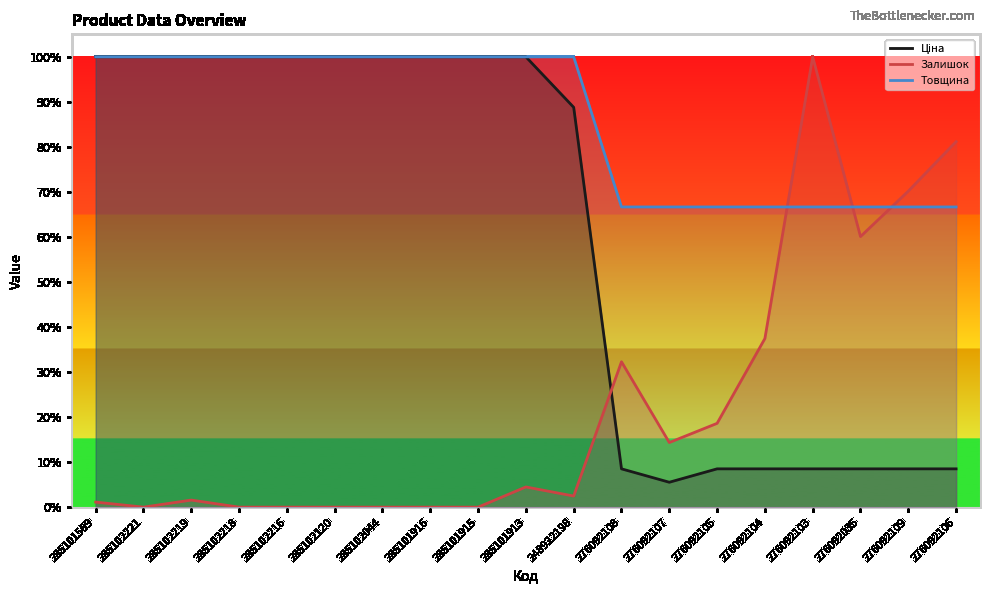

What is the sum of the Товщина values at 276092108 and 285102218?

1.7